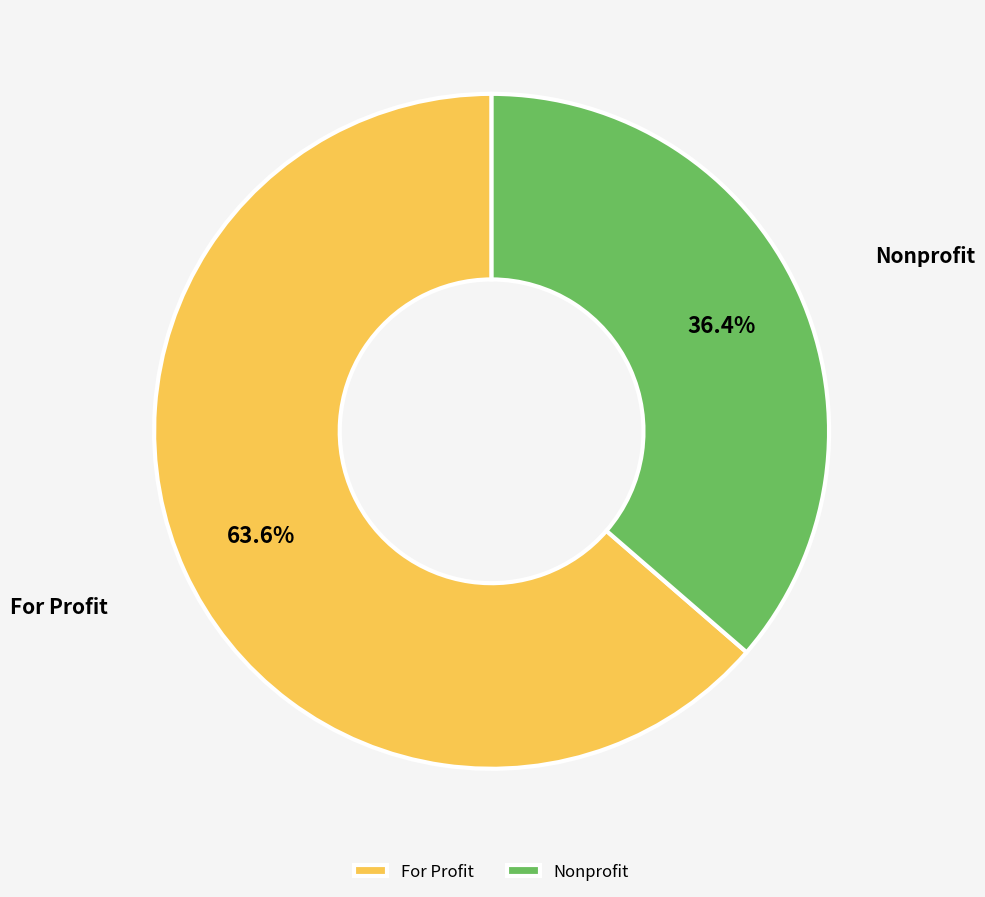

What percentage is the For Profit slice, to the nearest percent?

64%